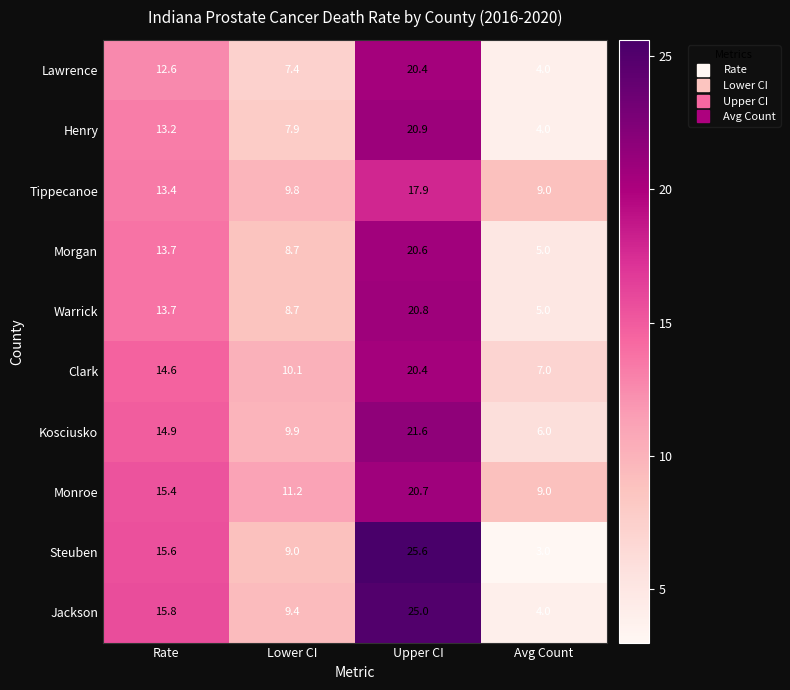

What is the total value across all series at Avg Count?

56.0